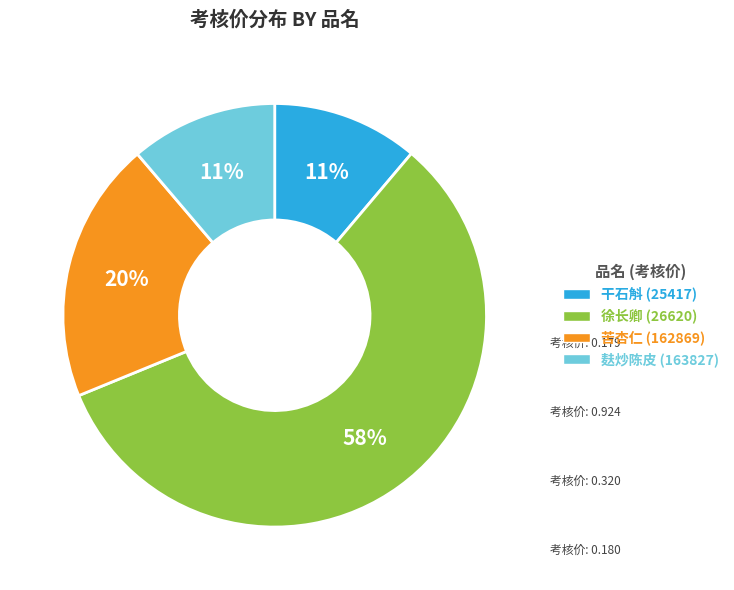

Which slice is the largest?

徐长卿 (26620)